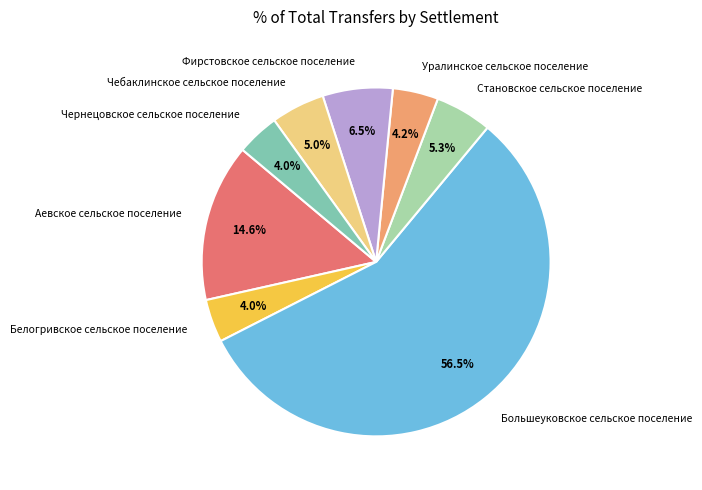

True or false: Большеуковское сельское поселение accounts for 69% of the total.

False